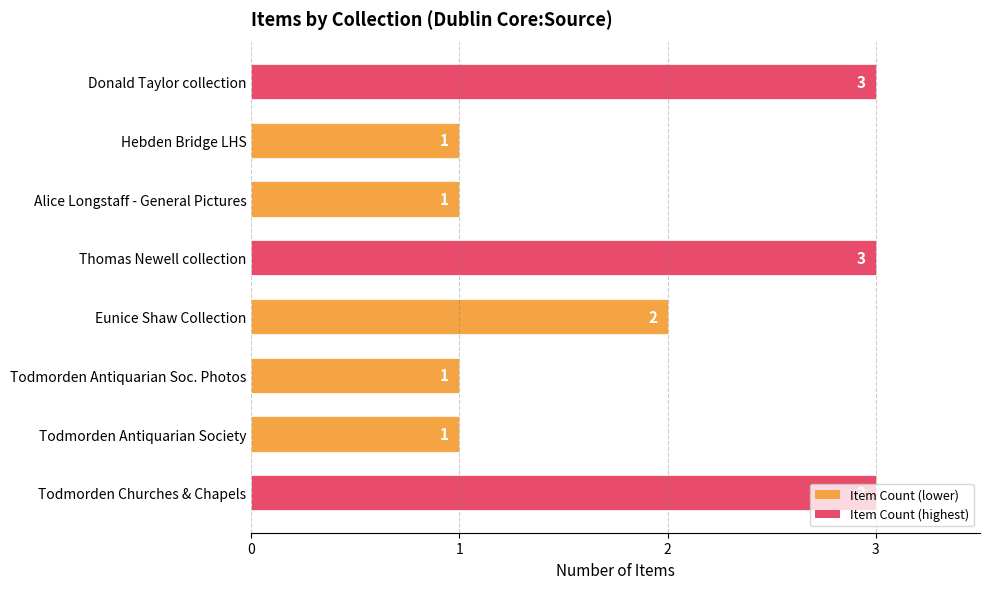

What is the maximum value shown in the chart?

3